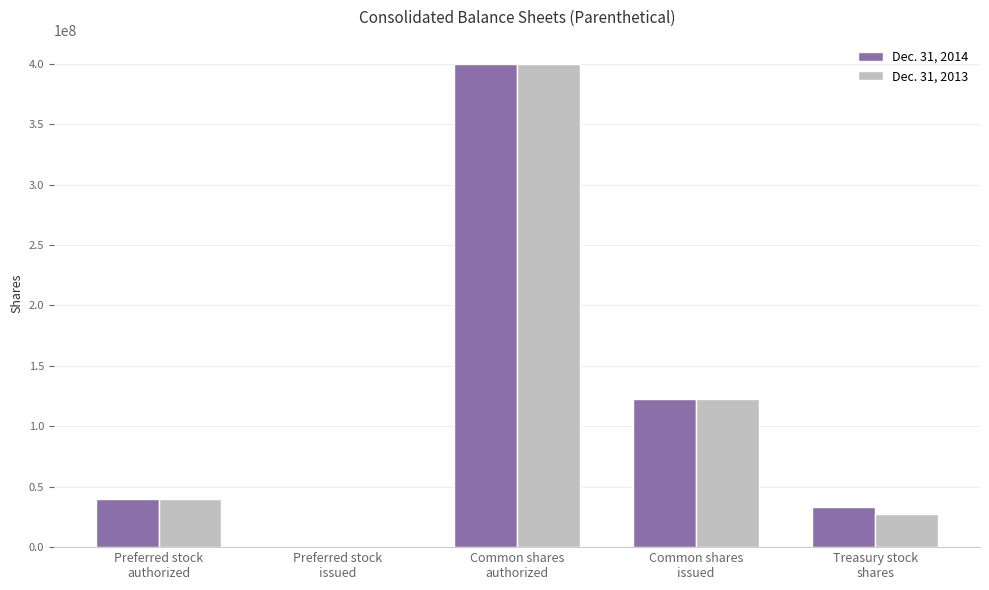

How many categories are shown in the chart?

5